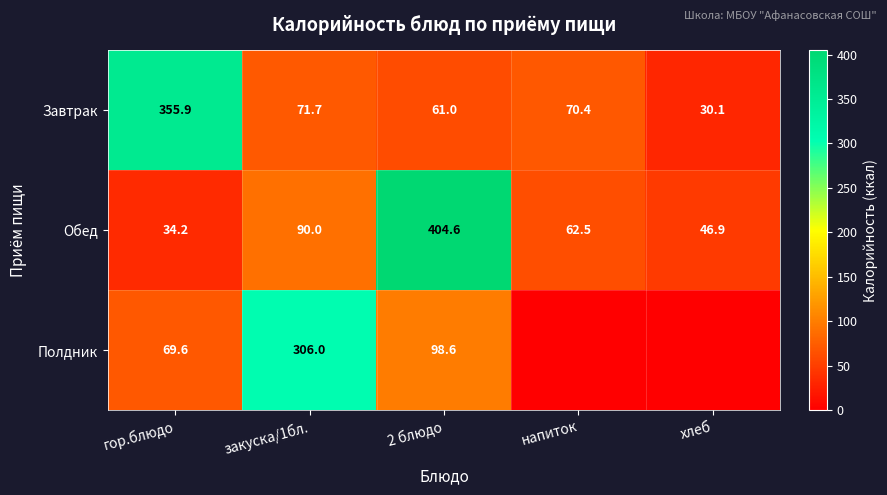

What is the highest value of the Завтрак series?

355.9